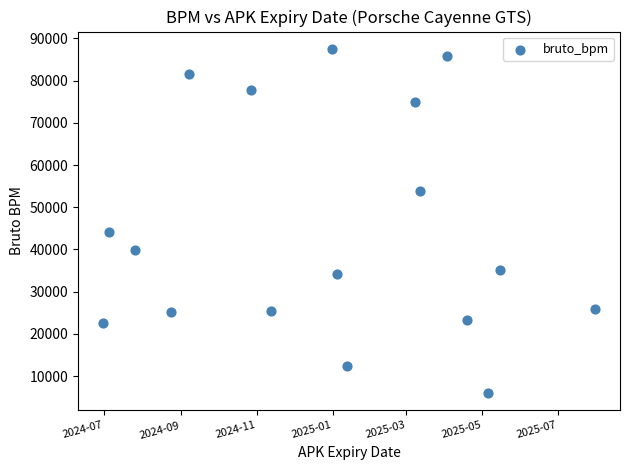

What is the range of X values (max minus min)?

396